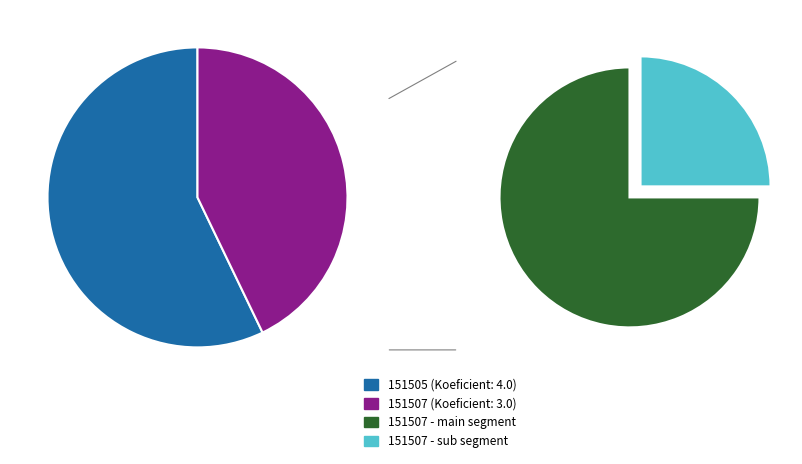

What is the smallest slice in the pie chart?

151507